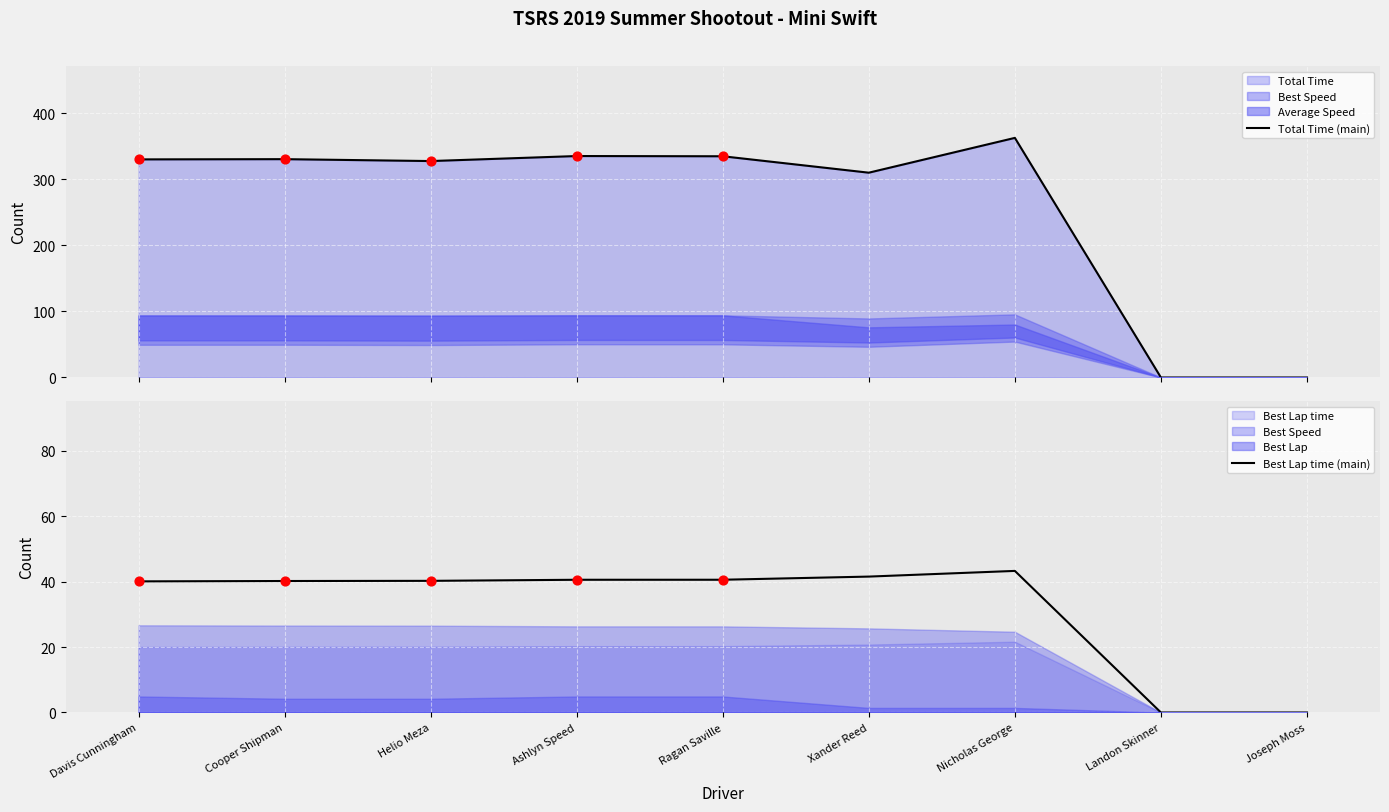

What is the total value across all series at Davis Cunningham?

370.4